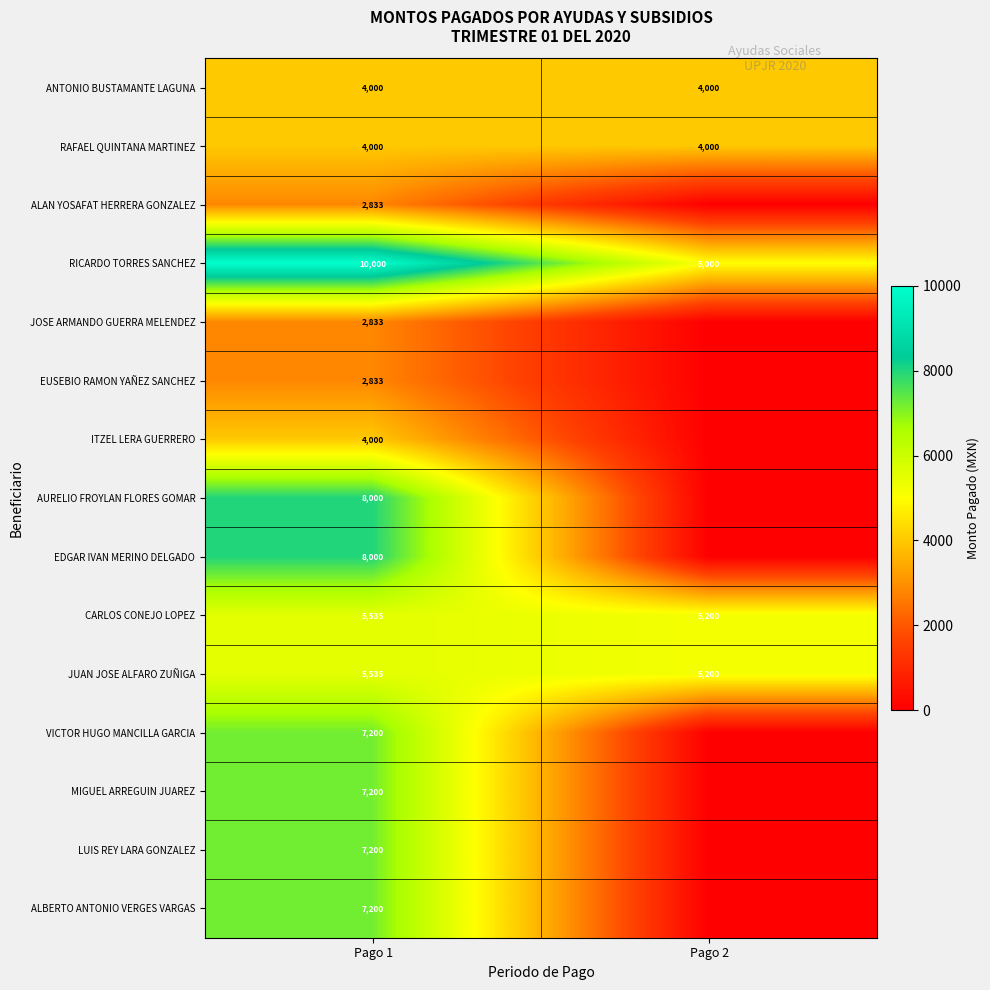

What is the average value of the ANTONIO BUSTAMANTE LAGUNA series?

4000